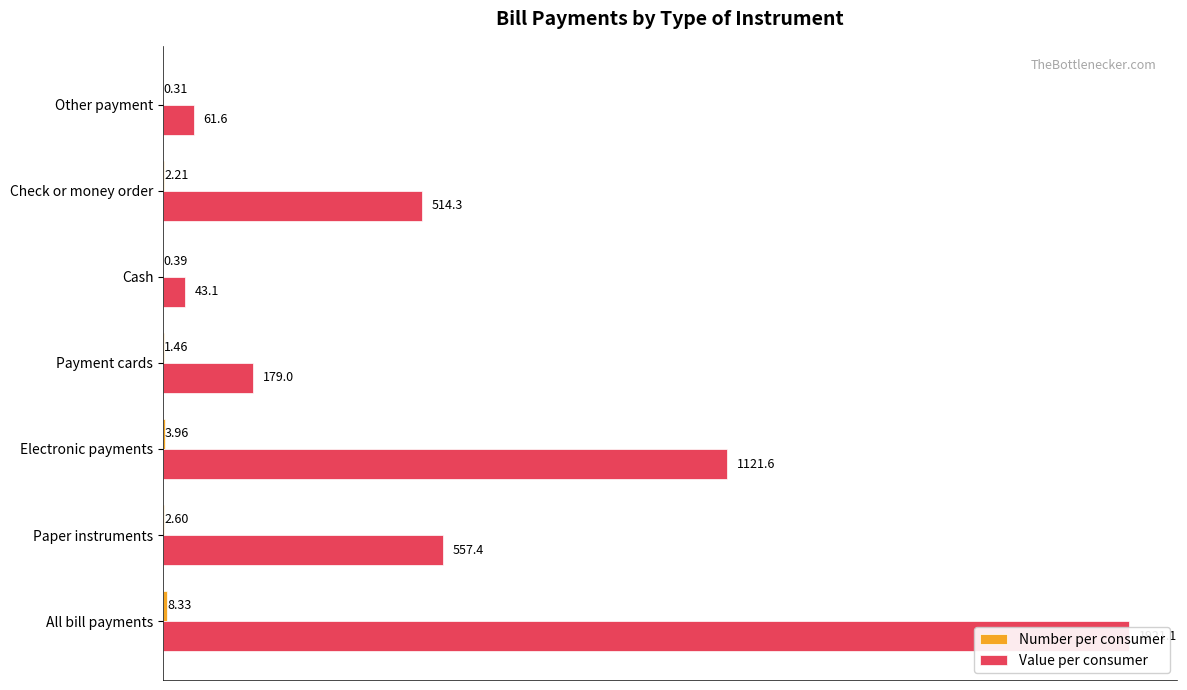

How many values in the Value per consumer series are below 514?

3